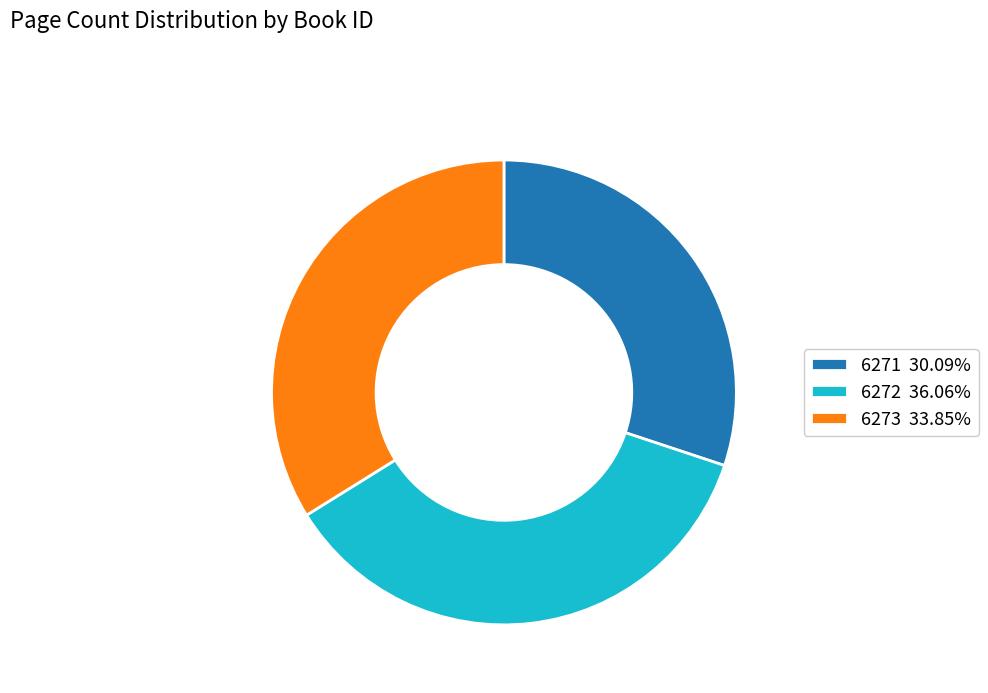

The 6271 slice represents 43% of the pie. True or false?

False